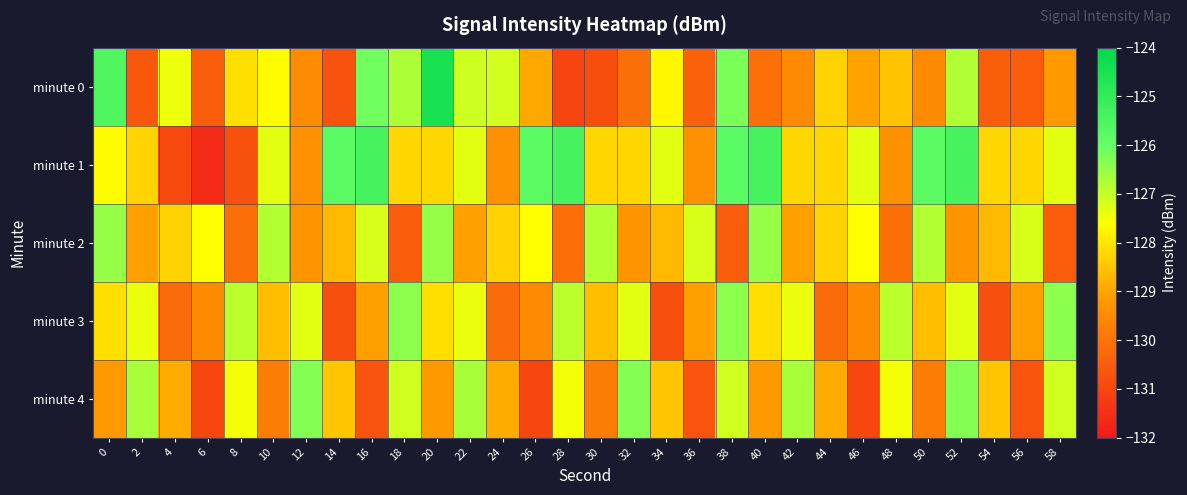

At which category is the sum across all series the highest?

52